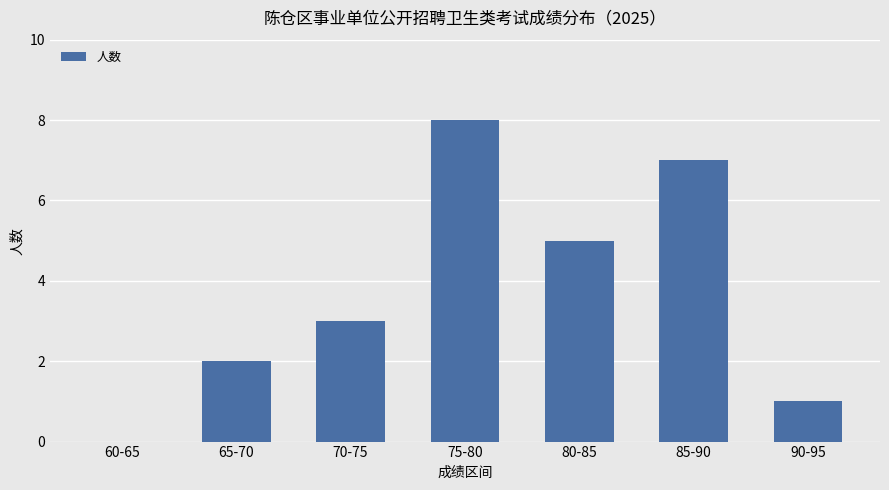

What is the ratio of the value at 85-90 to the value at 70-75?

2.3